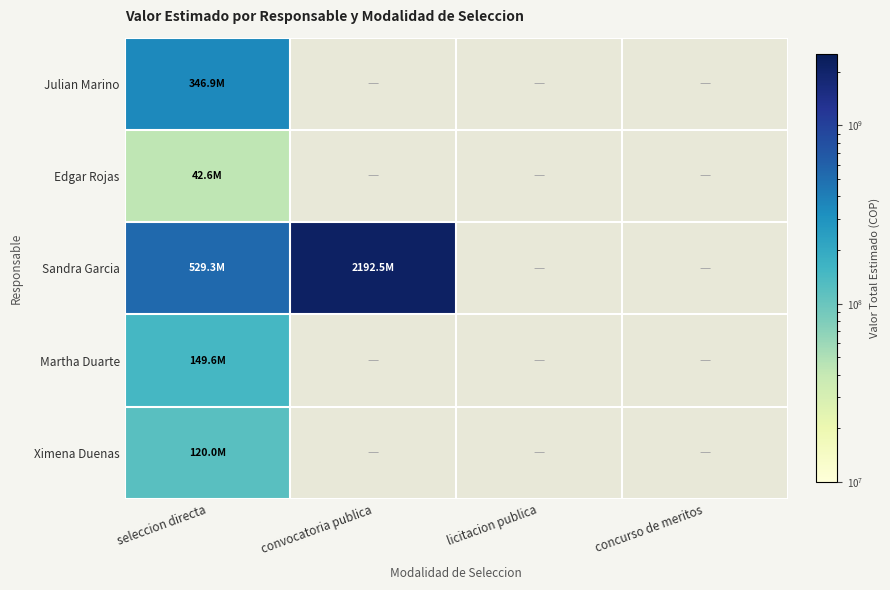

At which category does the chart reach its minimum across all series?

seleccion directa